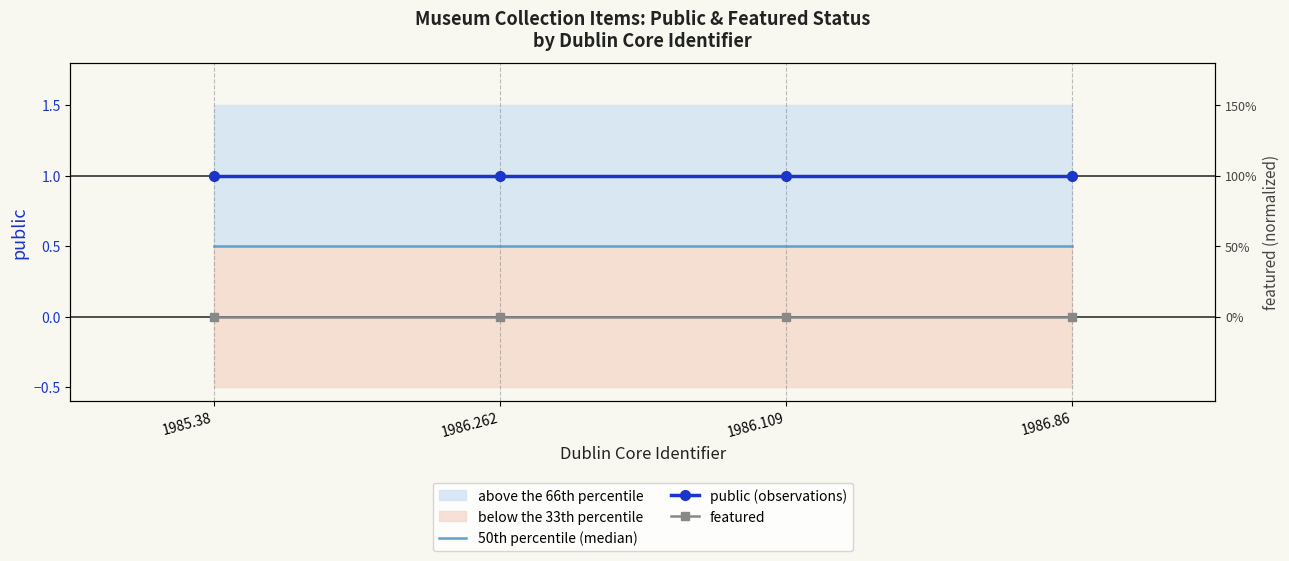

Reading left to right, what are all the values shown in this chart?

50th percentile (median): 0.5	0.5	0.5	0.5
public (observations): 1.0	1.0	1.0	1.0
featured: 0.0	0.0	0.0	0.0